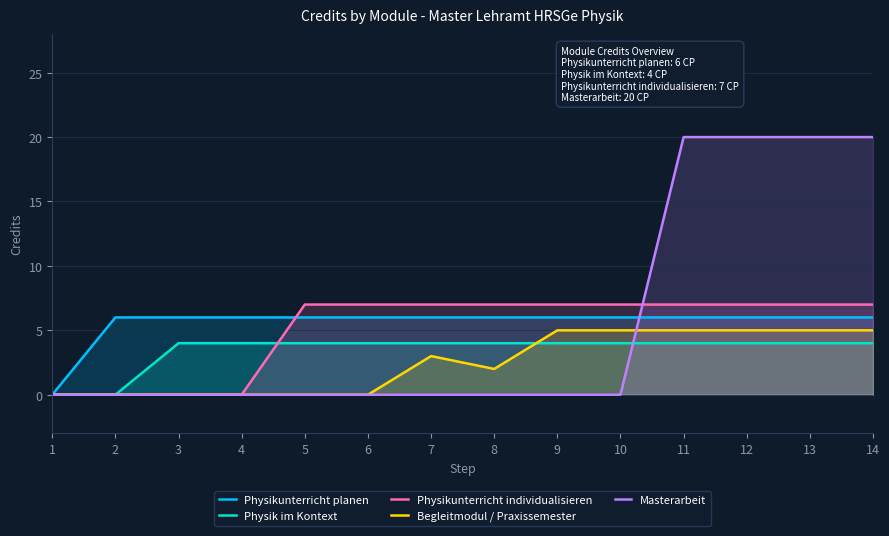

The value of Physikunterricht individualisieren at 9 is 7. True or false?

True